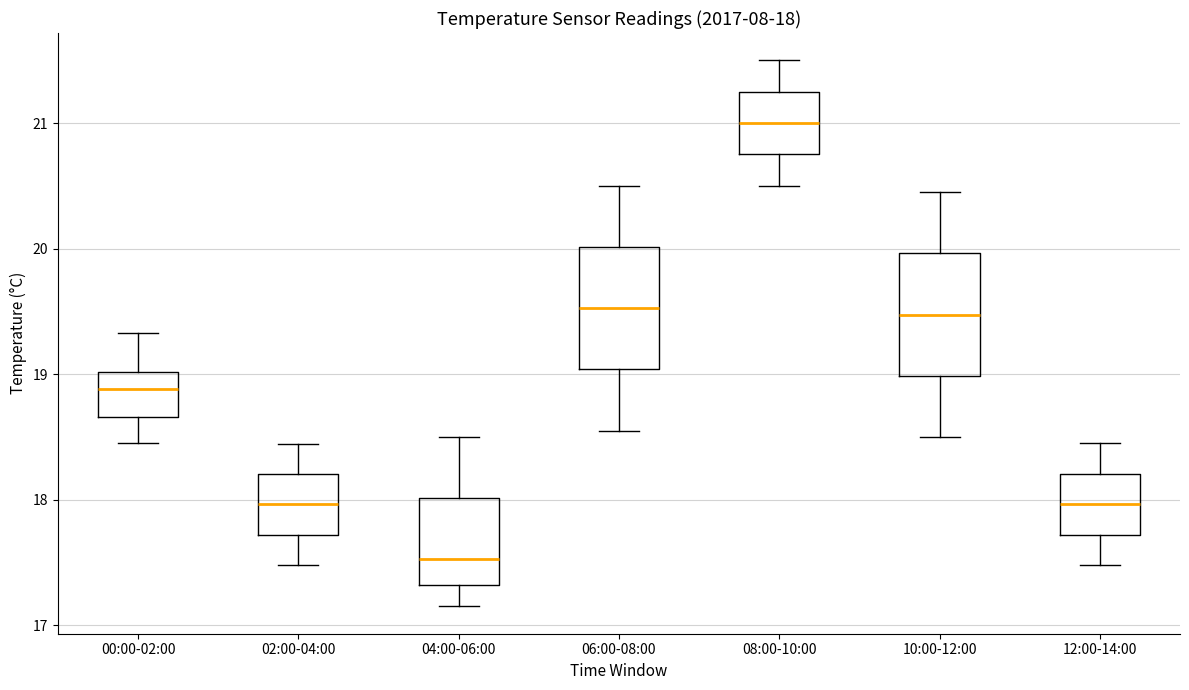

Which box has the highest median line?

08:00-10:00